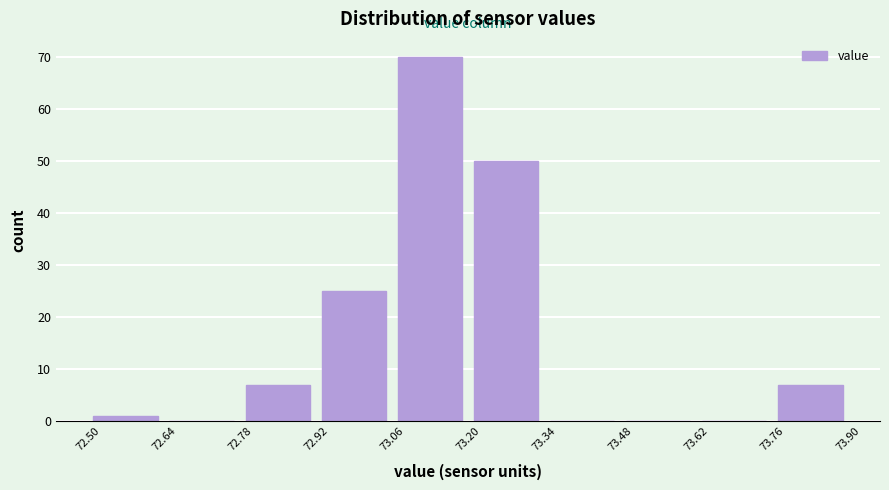

Reading left to right, list every bar in this chart as the range it spans on the x-axis followed by its height. The values are not printed on the chart, so give them approximately, as read against the axis.

72.50 to 72.64: 1
72.64 to 72.78: 0
72.78 to 72.92: 7
72.92 to 73.06: 25
73.06 to 73.20: 70
73.20 to 73.34: 50
73.34 to 73.48: 0
73.48 to 73.62: 0
73.62 to 73.76: 0
73.76 to 73.90: 7